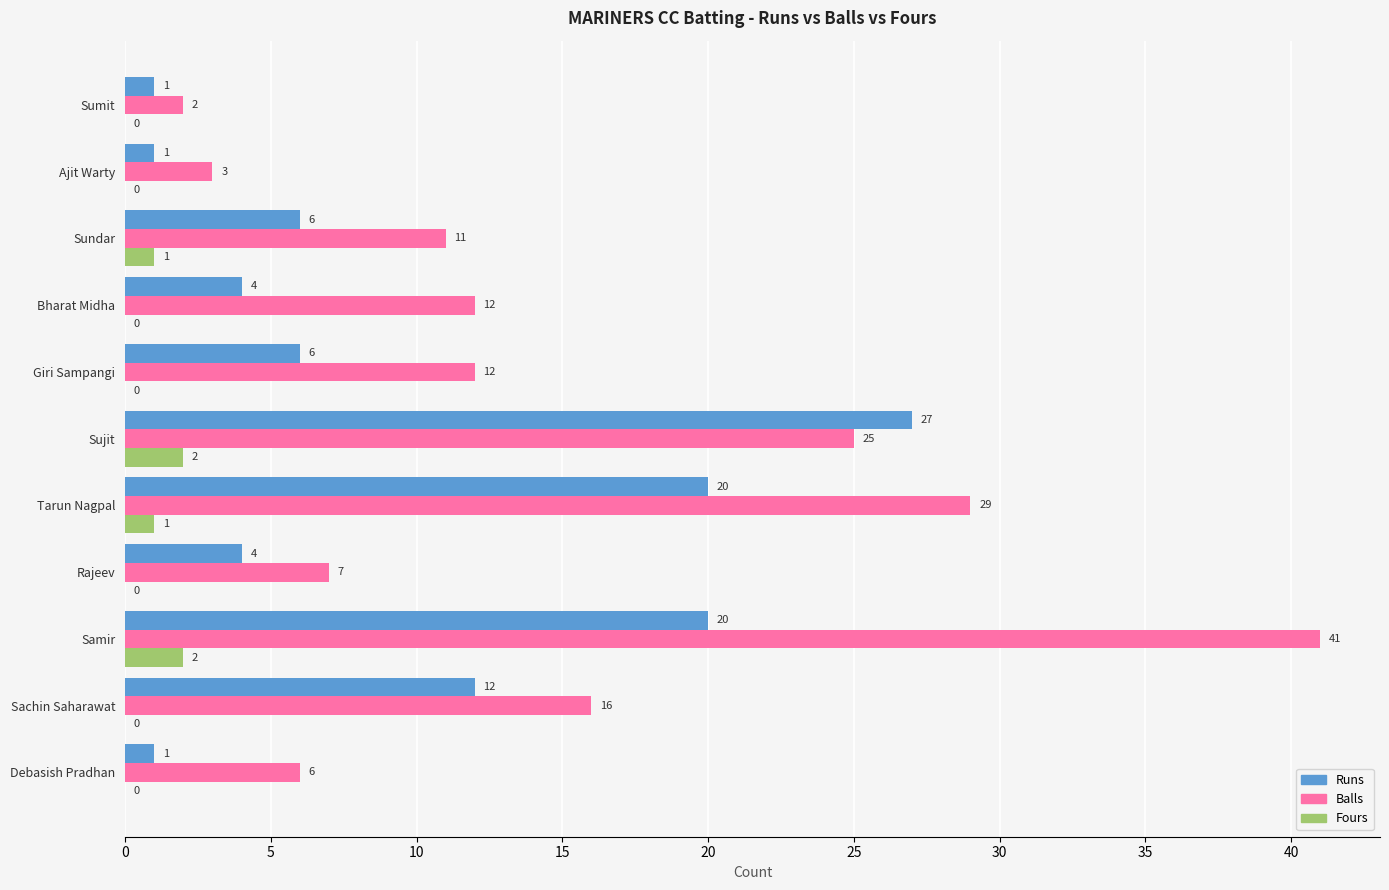

What is the greatest value displayed?

41